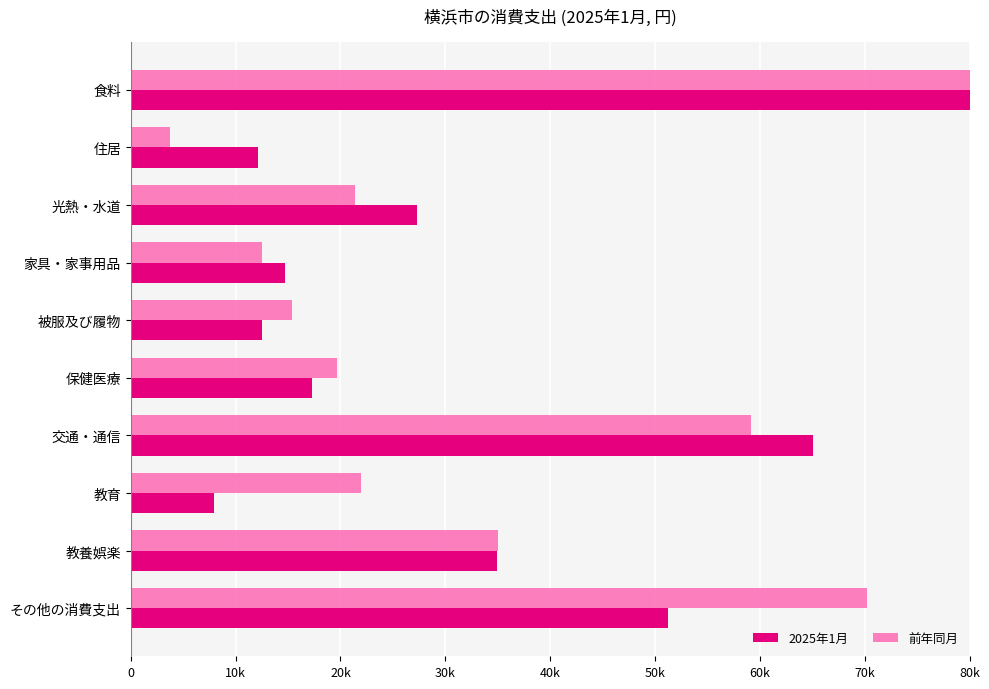

How many groups of bars are there?

10